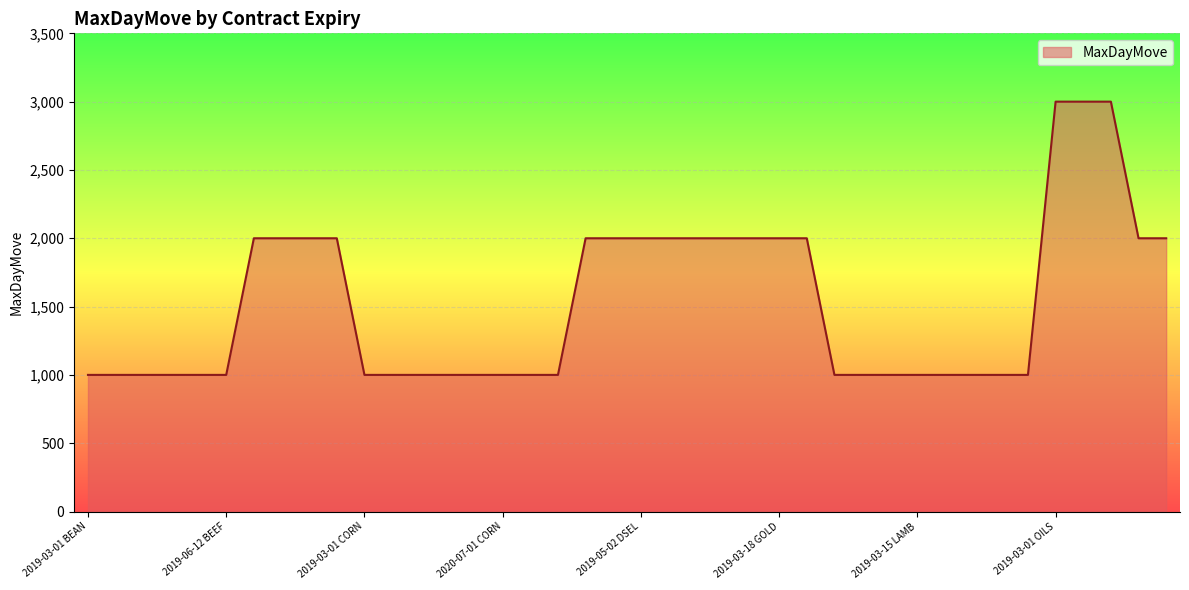

What is the greatest value displayed?

3000